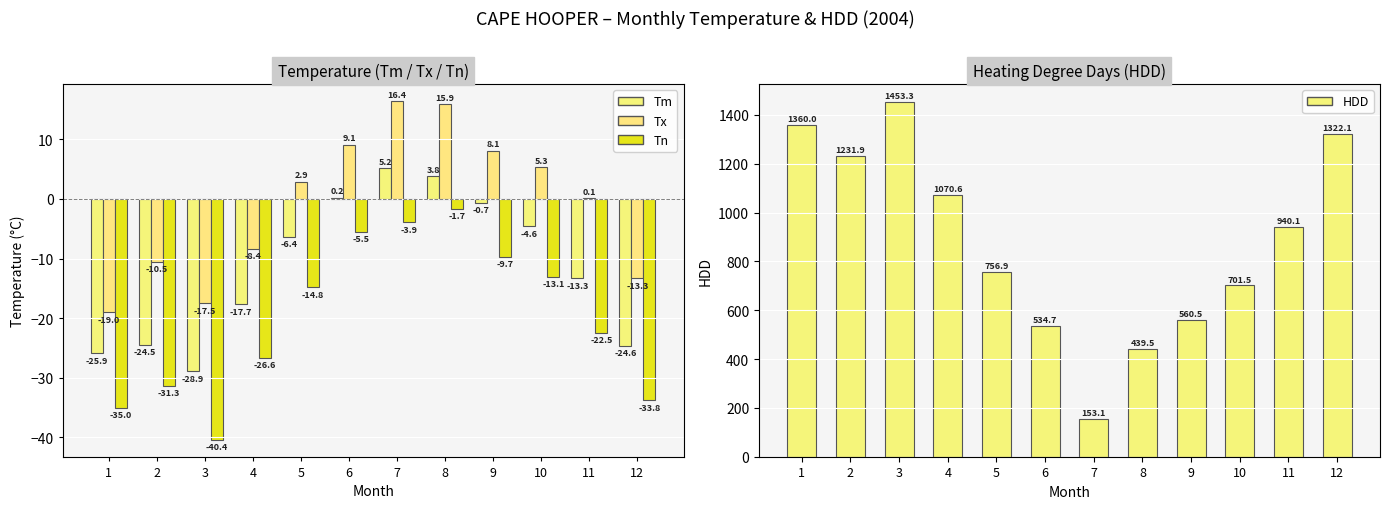

Where is HDD nearest to the value 803?

5